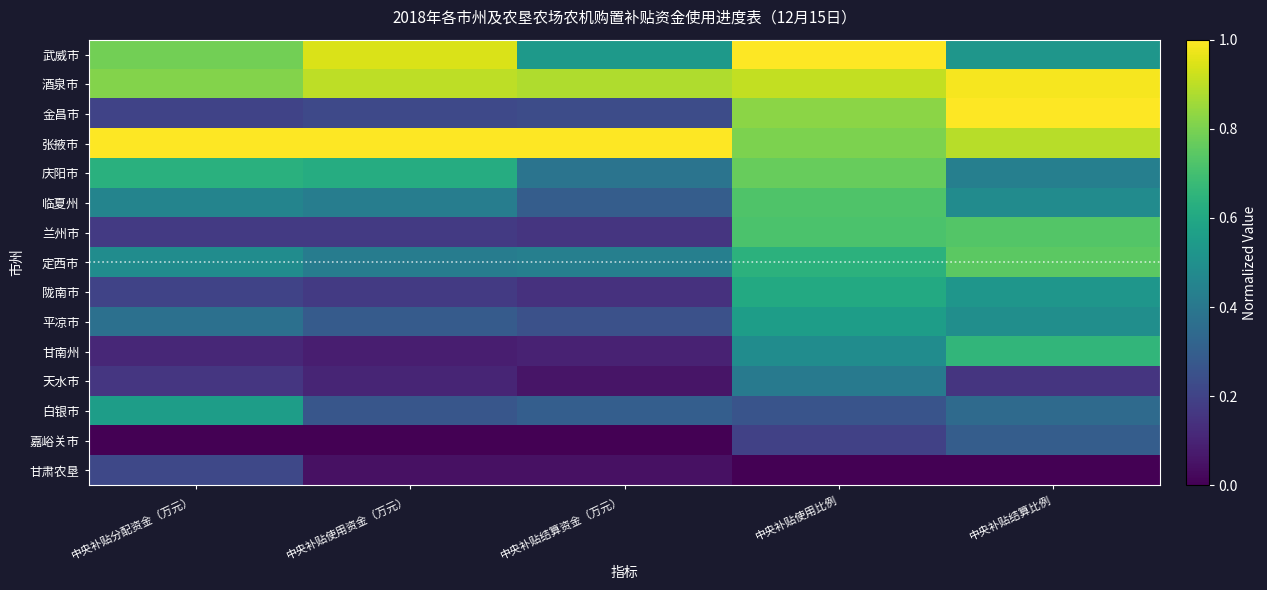

At 中央补贴使用比例, list the series in order from largest to smallest.

武威市, 酒泉市, 金昌市, 张掖市, 庆阳市, 临夏州, 兰州市, 定西市, 陇南市, 平凉市, 甘南州, 天水市, 白银市, 嘉峪关市, 甘肃农垦